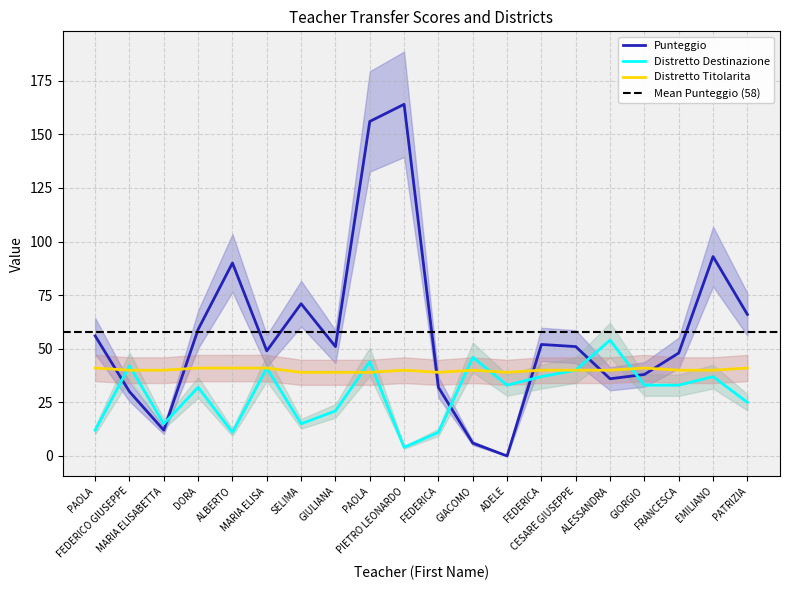

What is the total value across all series at FRANCESCA?

121